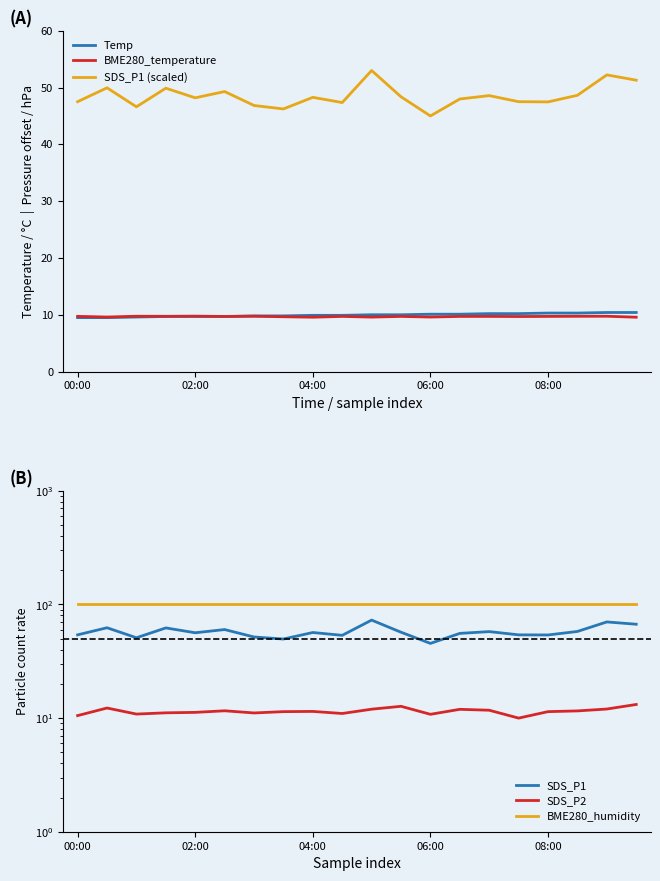

What is the maximum value for Temp?

10.4